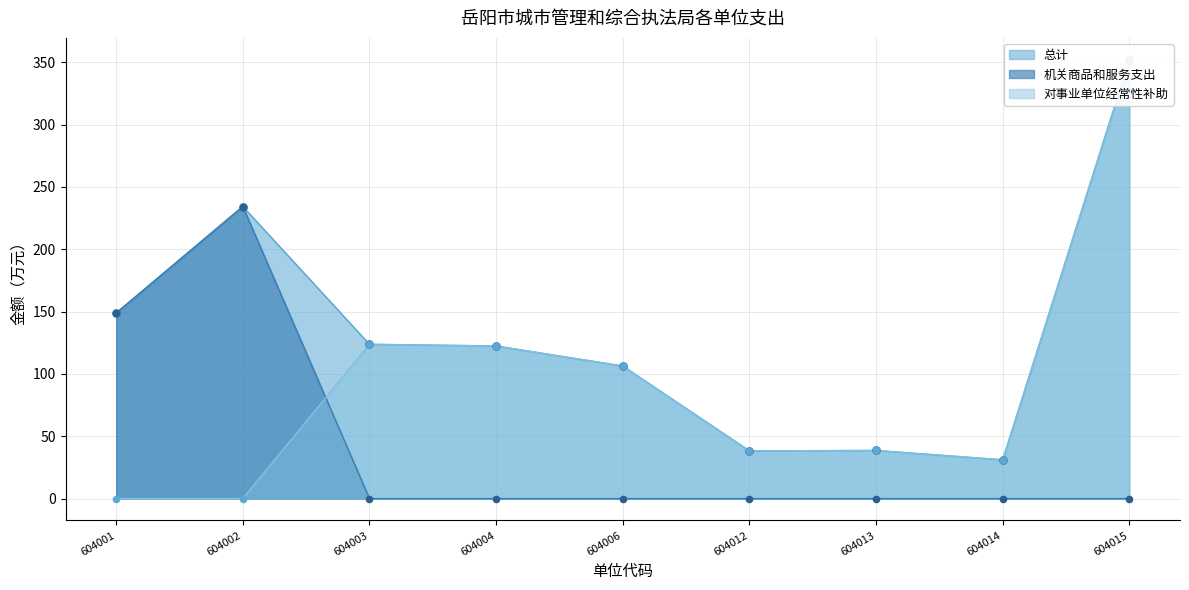

Is the value of 对事业单位经常性补助 at 604015 greater than the value of 机关商品和服务支出 at 604013?

Yes